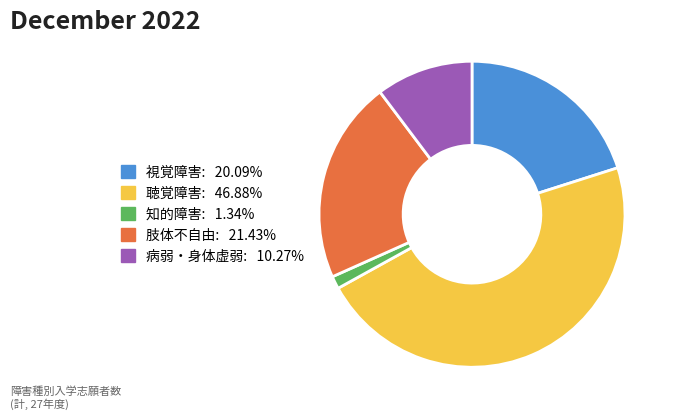

Does any single category account for the majority?

No